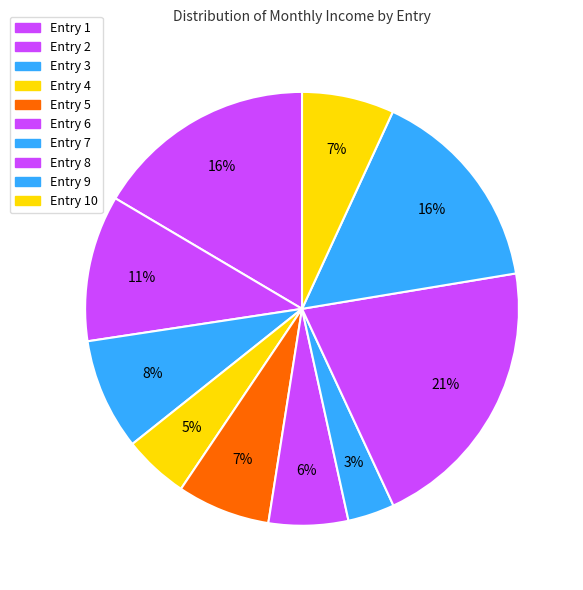

Rank the categories by value from lowest to highest.

7, 4, 6, 10, 5, 3, 2, 9, 1, 8